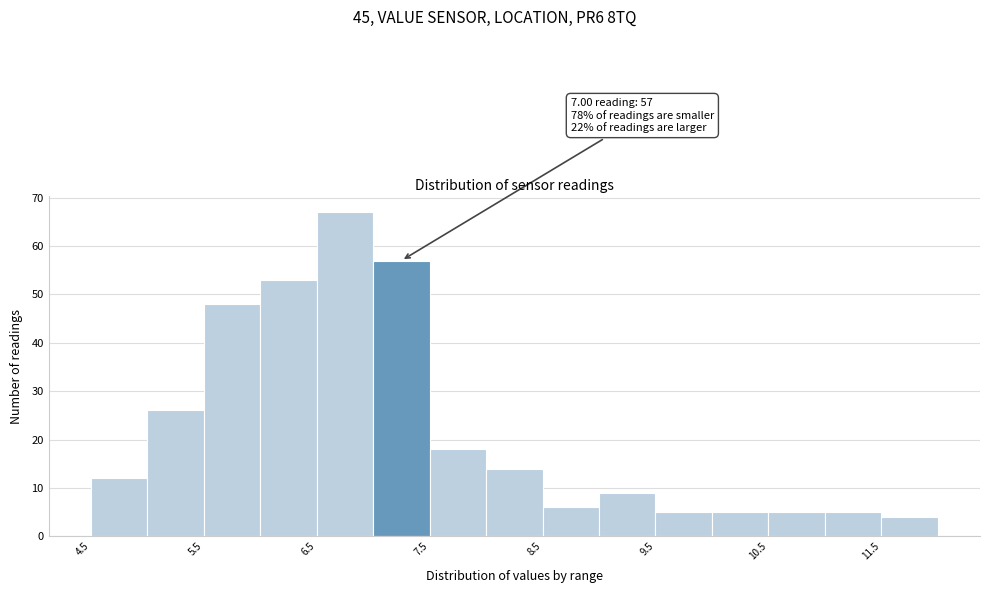

Which range on the x-axis has the tallest bar?

6.5 to 7.0